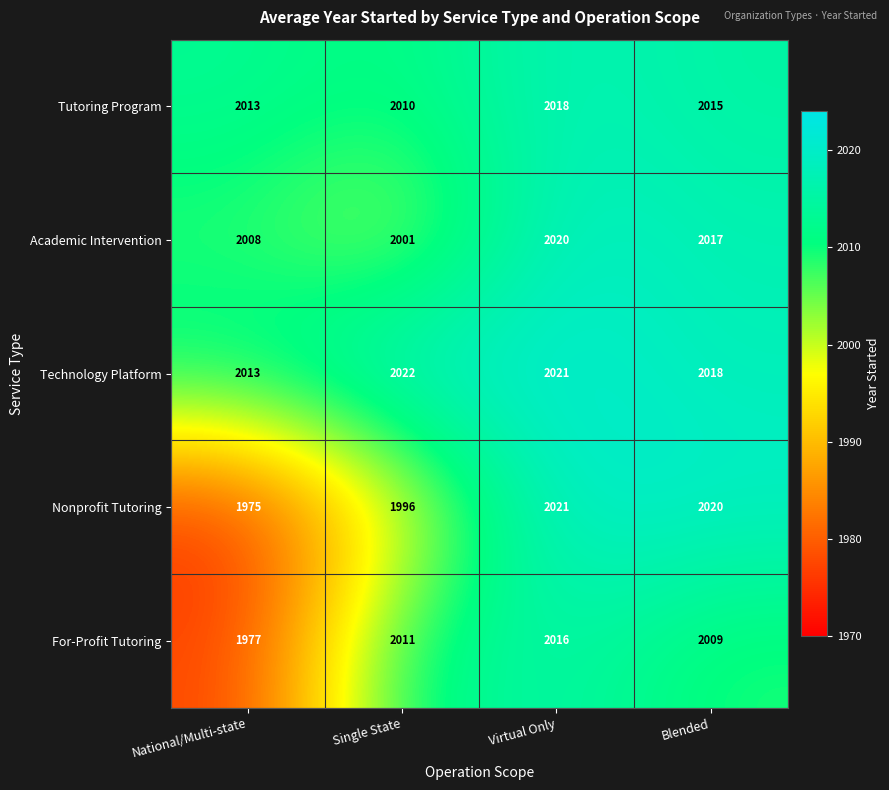

Reading left to right, list all the values displayed in this chart.

Tutoring Program: National/Multi-state=2013	Single State=2010	Virtual Only=2018	Blended=2015
Academic Intervention: National/Multi-state=2008	Single State=2001	Virtual Only=2020	Blended=2017
Technology Platform: National/Multi-state=2013	Single State=2022	Virtual Only=2021	Blended=2018
Nonprofit Tutoring: National/Multi-state=1975	Single State=1996	Virtual Only=2021	Blended=2020
For-Profit Tutoring: National/Multi-state=1977	Single State=2011	Virtual Only=2016	Blended=2009